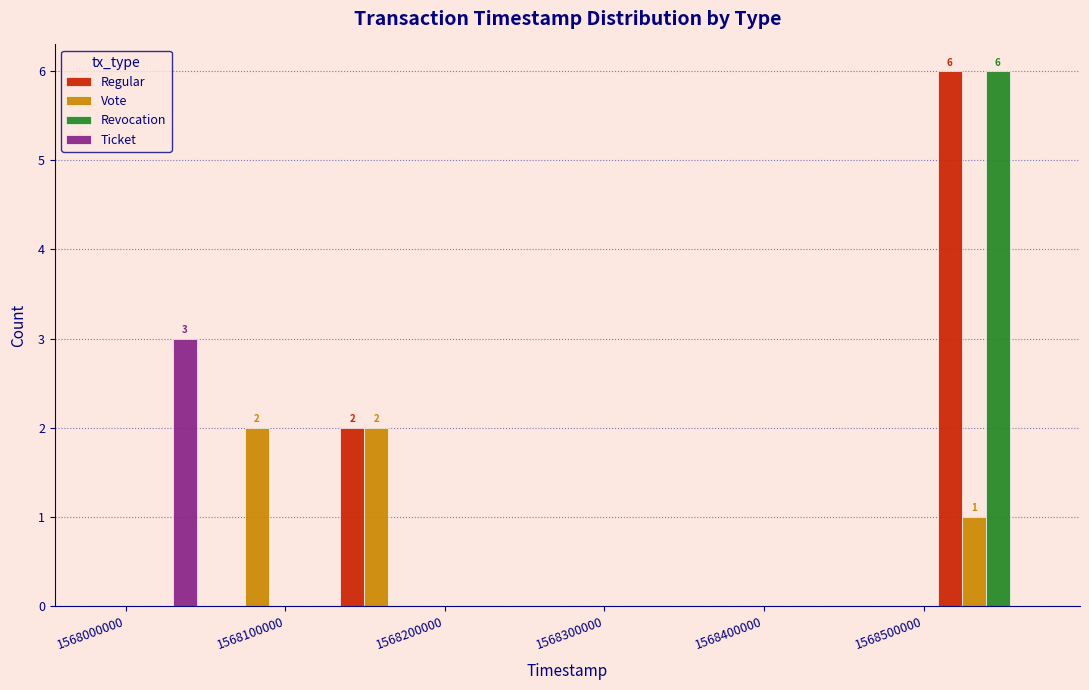

In the Ticket series, which range on the x-axis has the tallest bar?

1567980000 to 1568050000